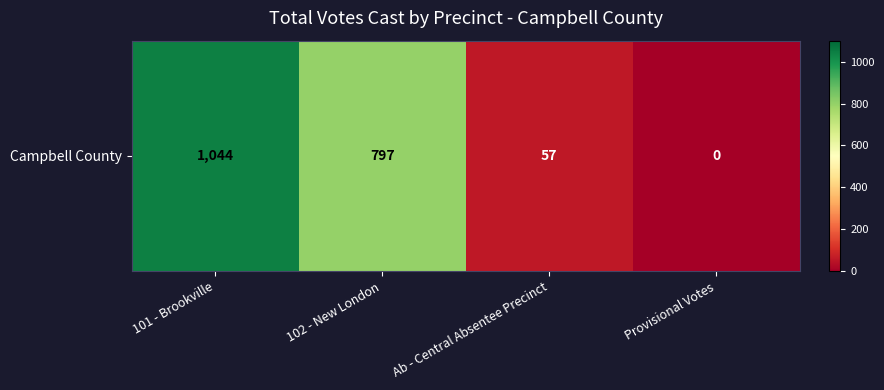

Which category has the highest value across all series?

101 - Brookville